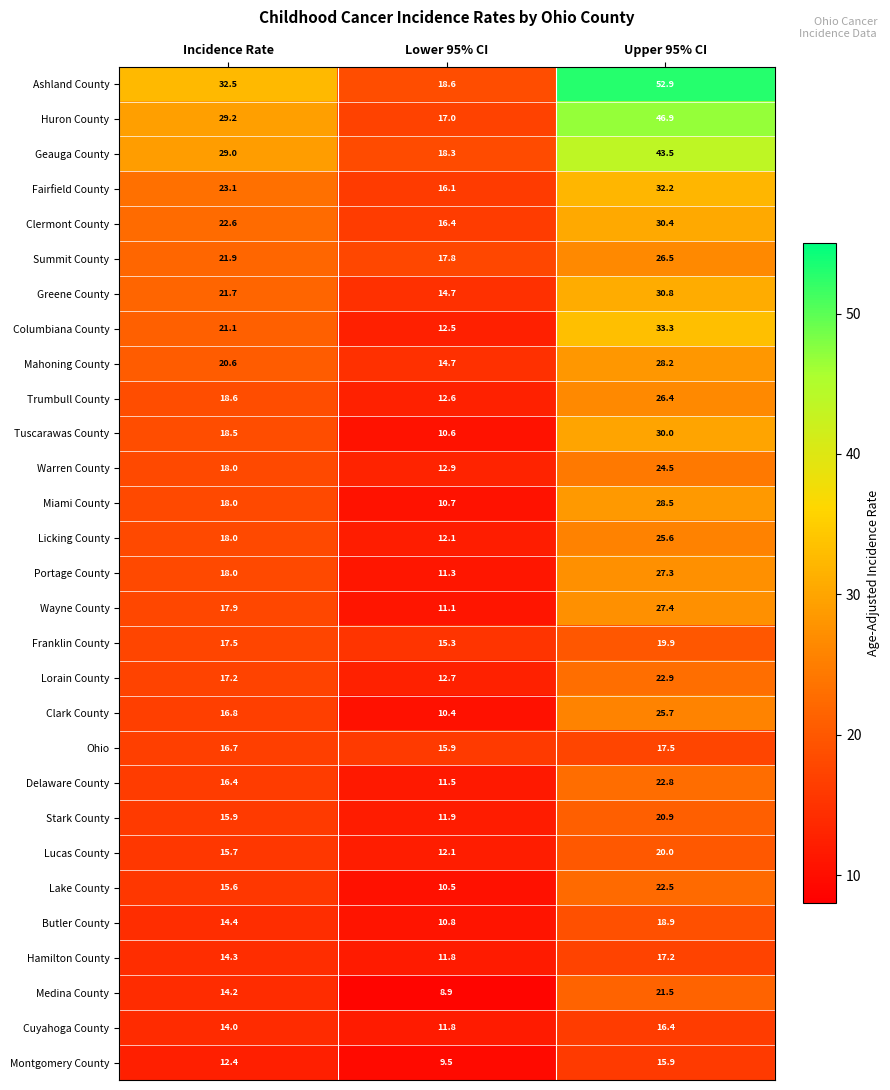

What is the total value across all series at Lower 95% CI?

380.5